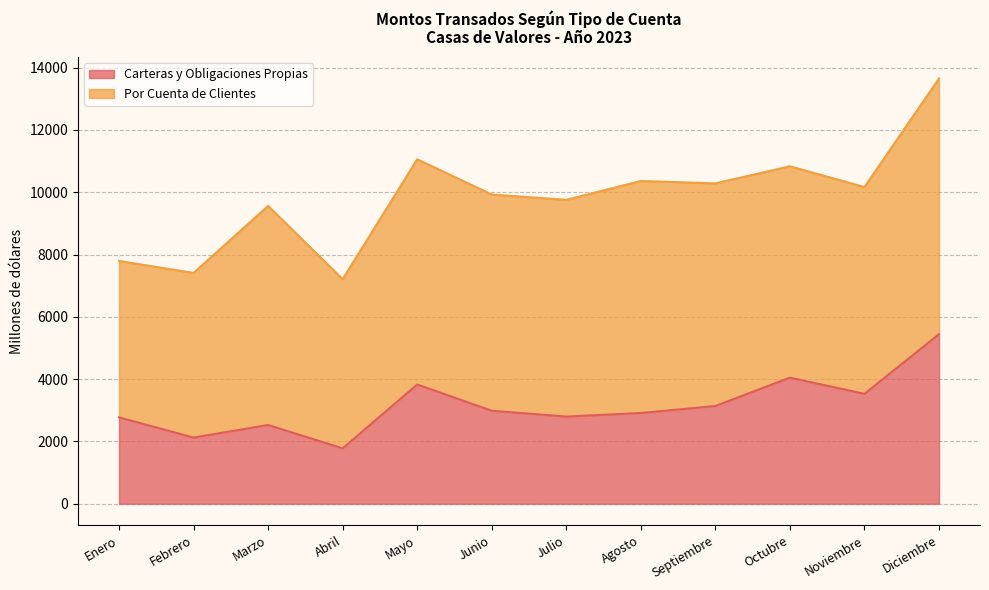

How many points are lower than both their immediate neighbors (excluding endpoints)?

4